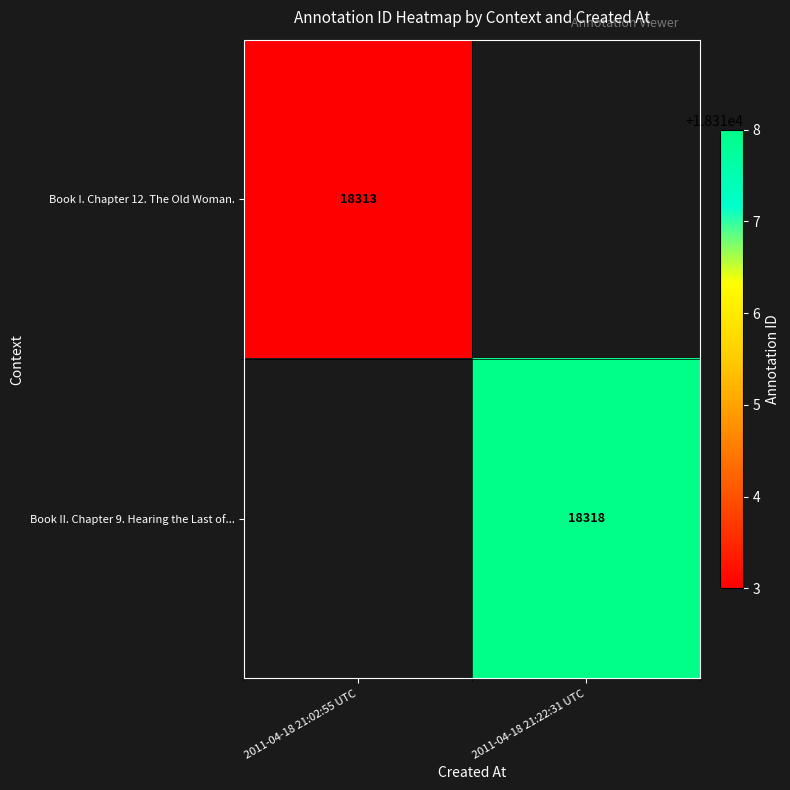

The Book II. Chapter 9. Hearing the Last of... series shows 18318 at 2011-04-18 21:22:31 UTC. True or false?

True